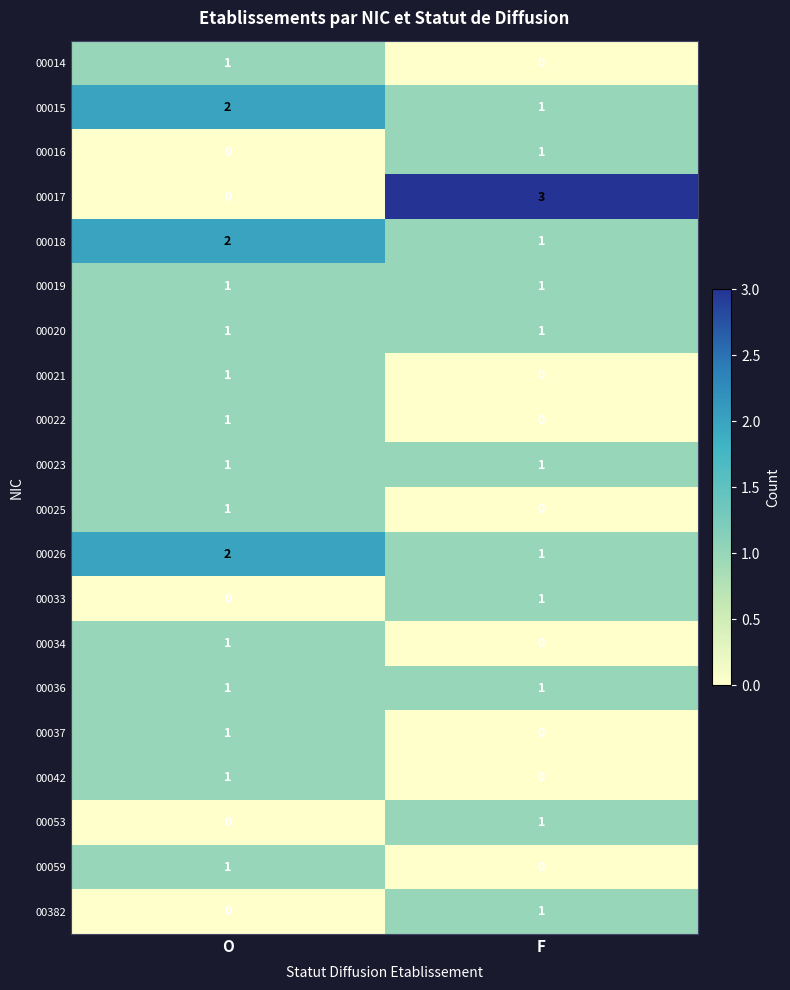

Rank the categories by 00025 value from lowest to highest.

F, O